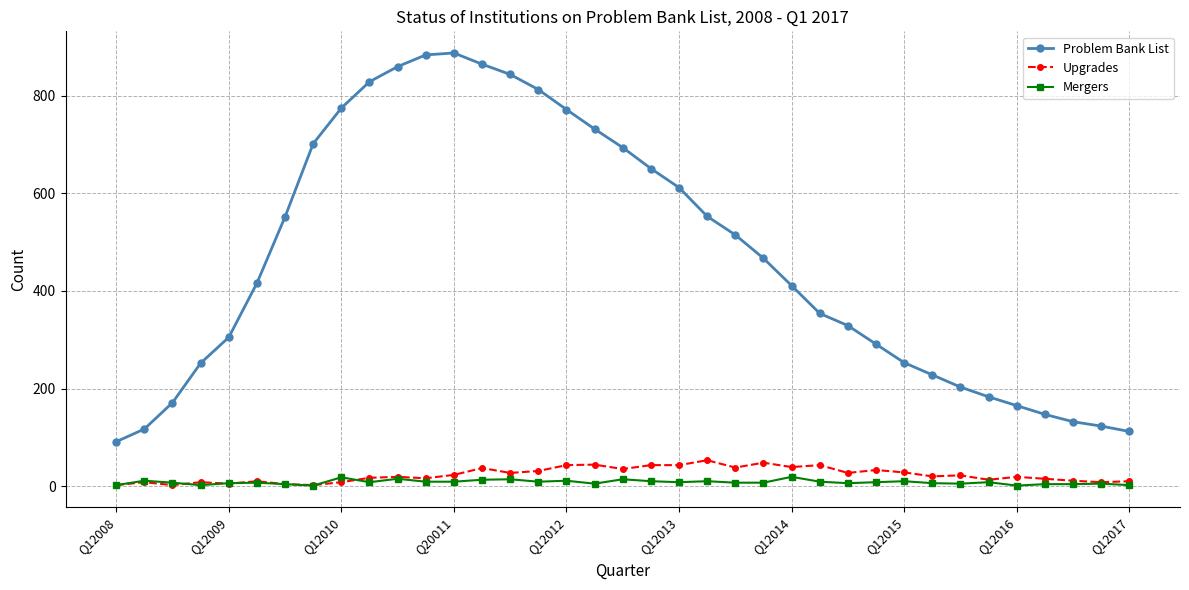

Which series has the largest total across all categories?

Problem Bank List